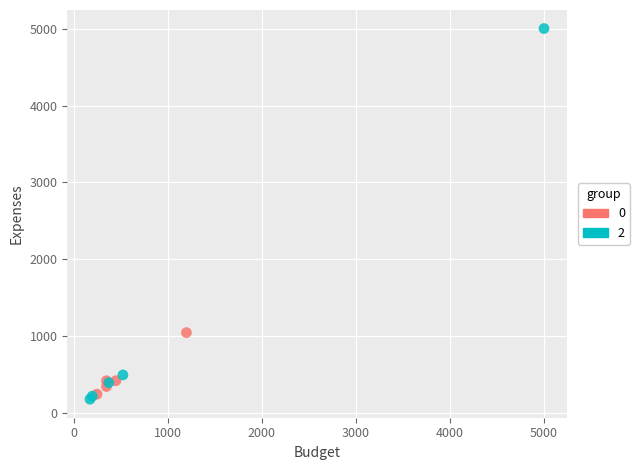

Which series contains the highest Y value?

2